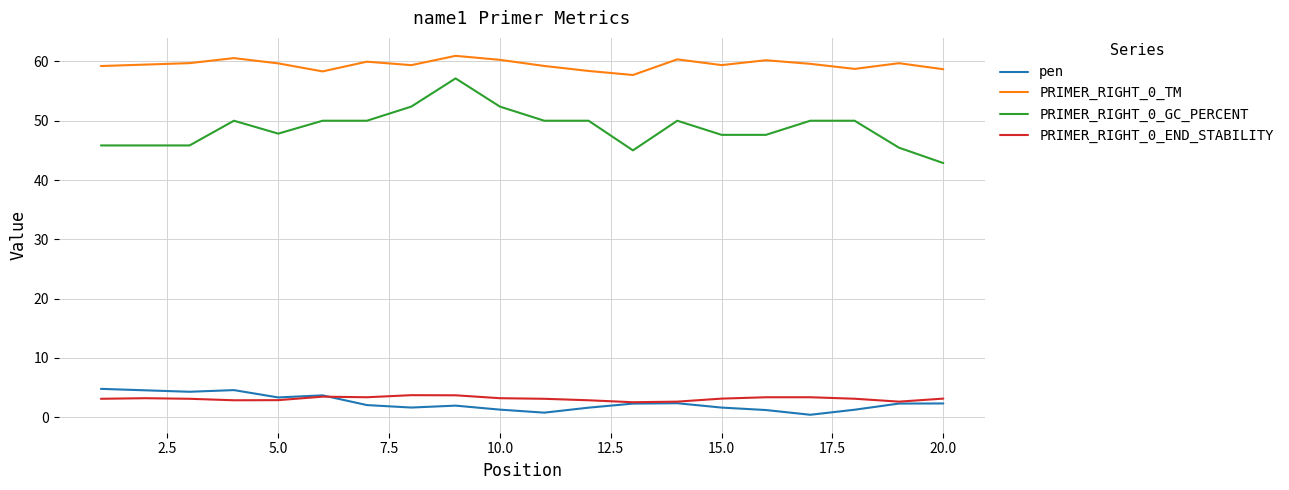

Which series has the widest spread of values?

PRIMER_RIGHT_0_GC_PERCENT